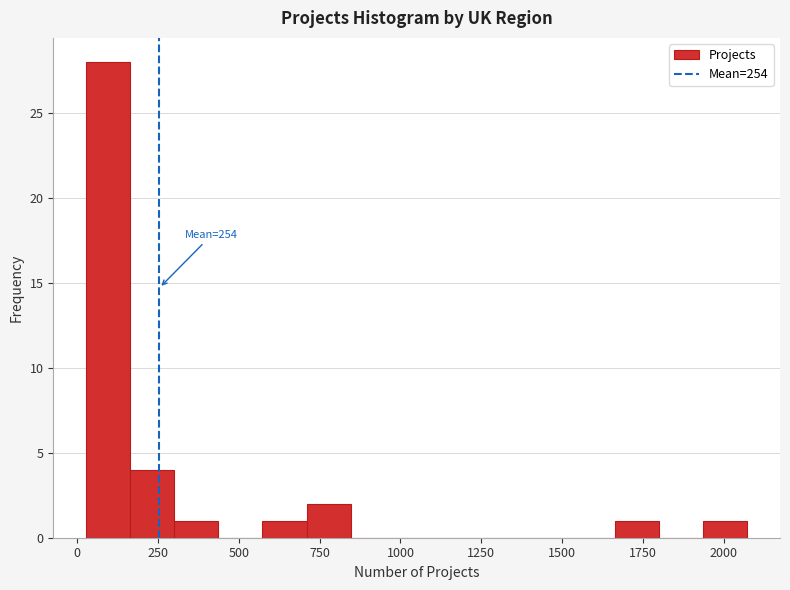

Around what value on the x-axis is the tallest bar? Give the approximate position of its centre, as read against the axis.

100